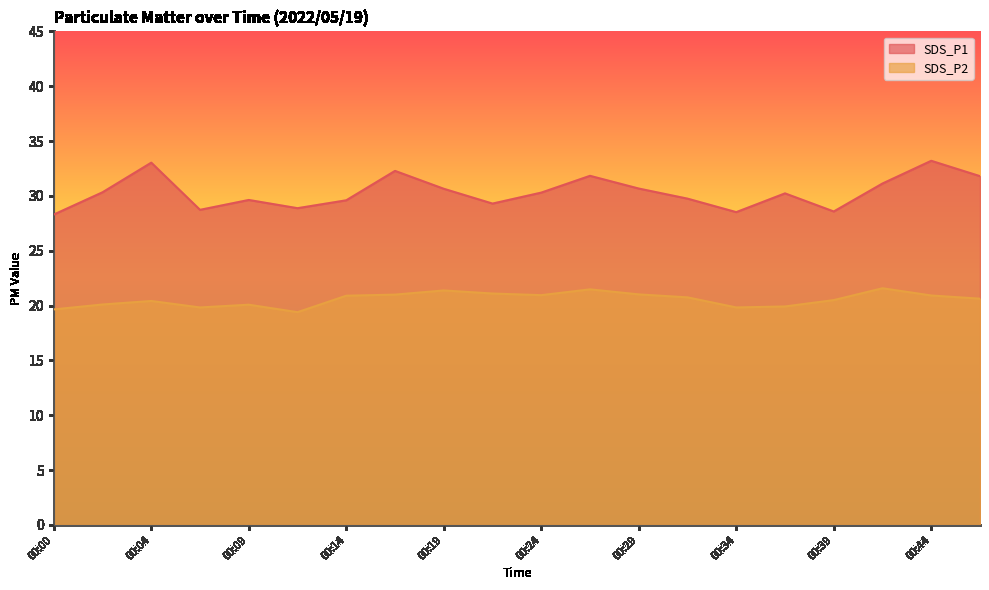

Where is the first local minimum for SDS_P1?

00:07